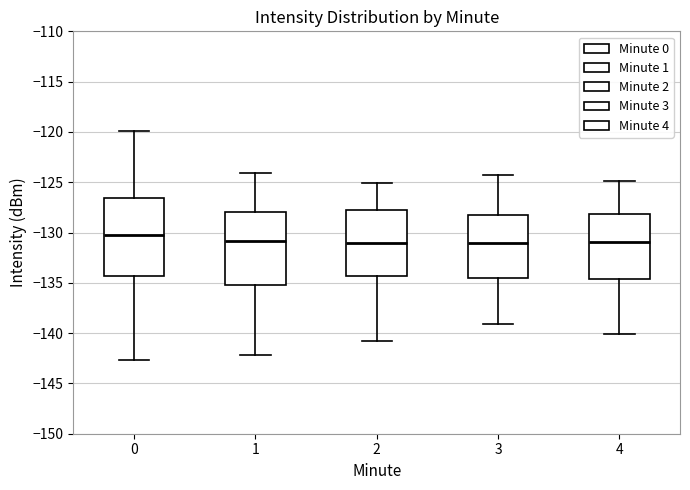

Where is the upper edge of the box at x = 3 on the y-axis? The values are not printed on the chart, so give them approximately, as read against the axis.

-128.0